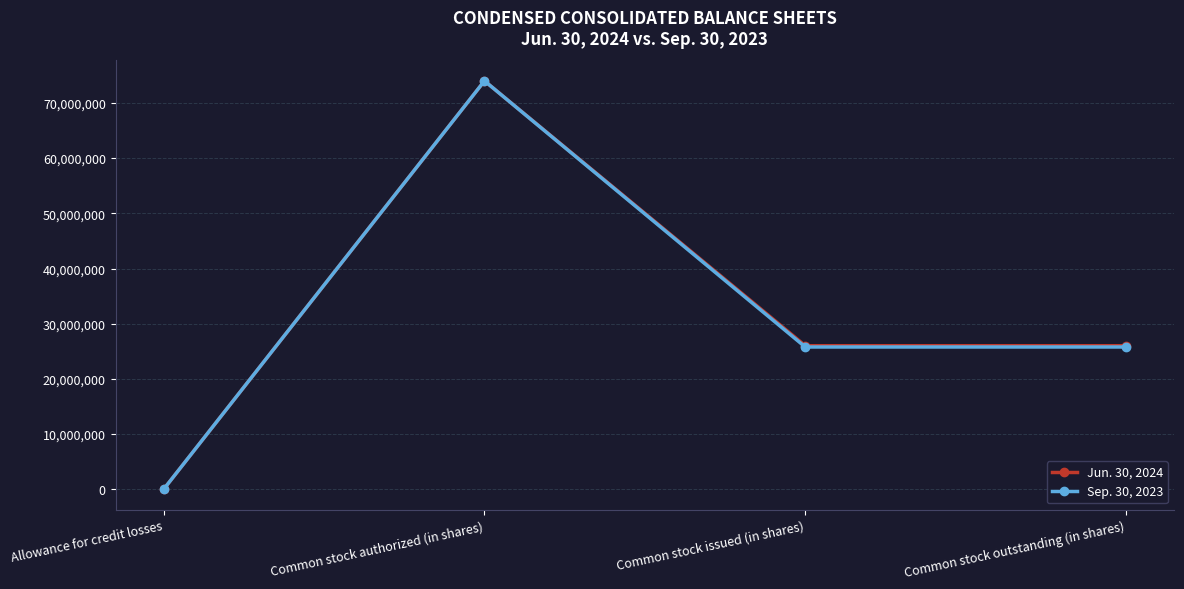

How many lines are shown in the chart?

2